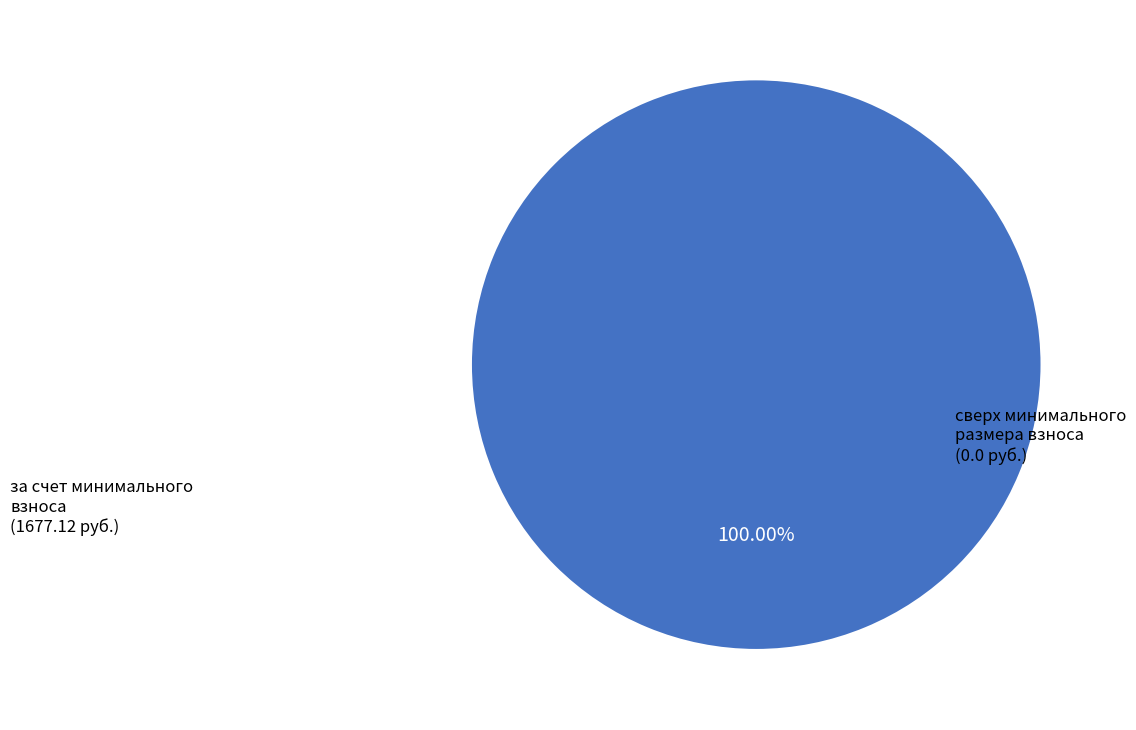

Is there any slice that represents more than half of the pie?

Yes